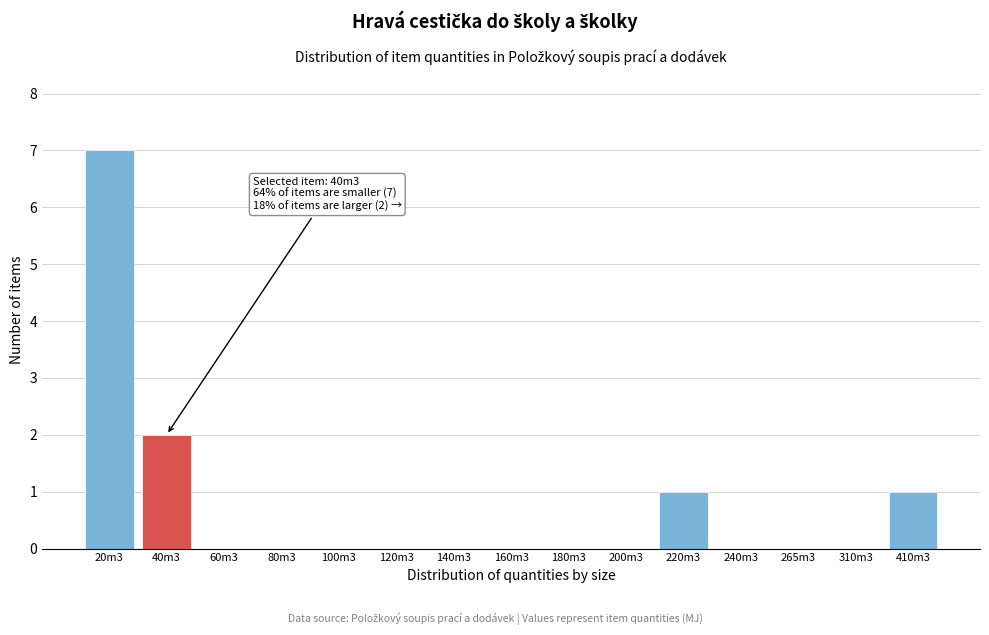

Reading left to right, extract all data points from this chart.

20m3=7	40m3=2	60m3=0	80m3=0	100m3=0	120m3=0	140m3=0	160m3=0	180m3=0	200m3=0	220m3=1	240m3=0	265m3=0	310m3=0	410m3=1